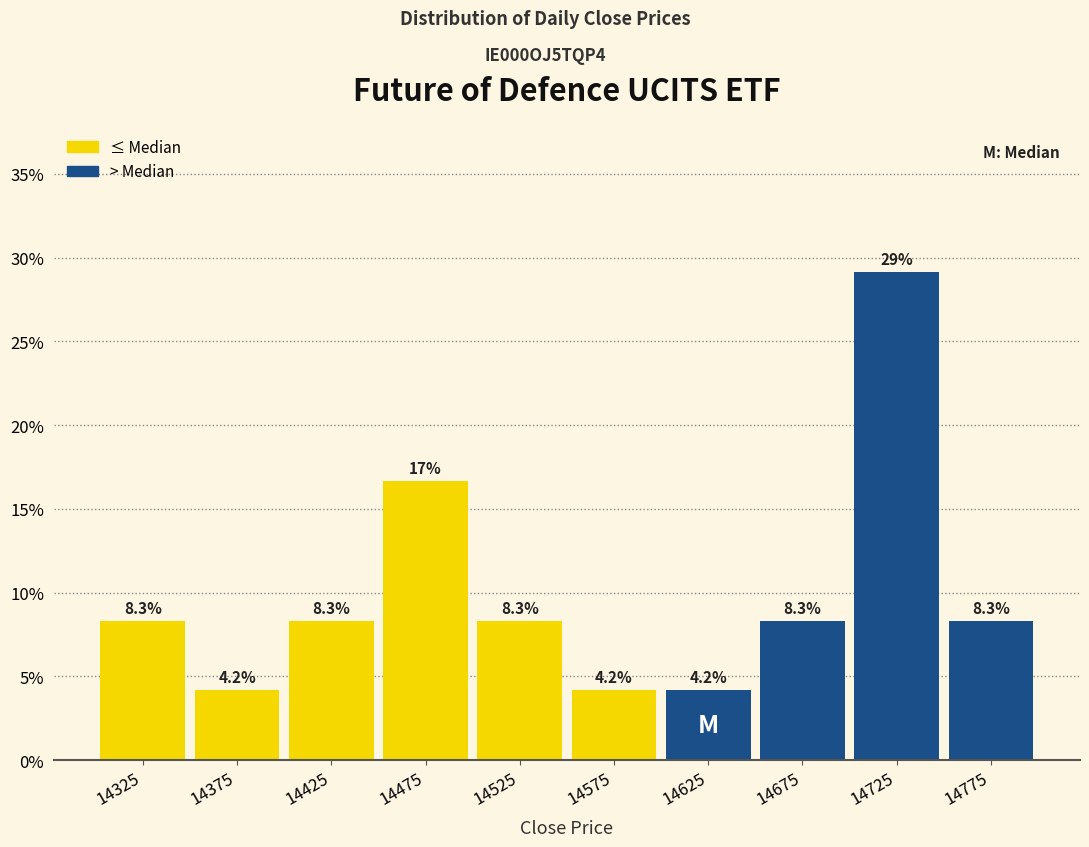

Over which range of the x-axis is the bar tallest?

14700 to 14750